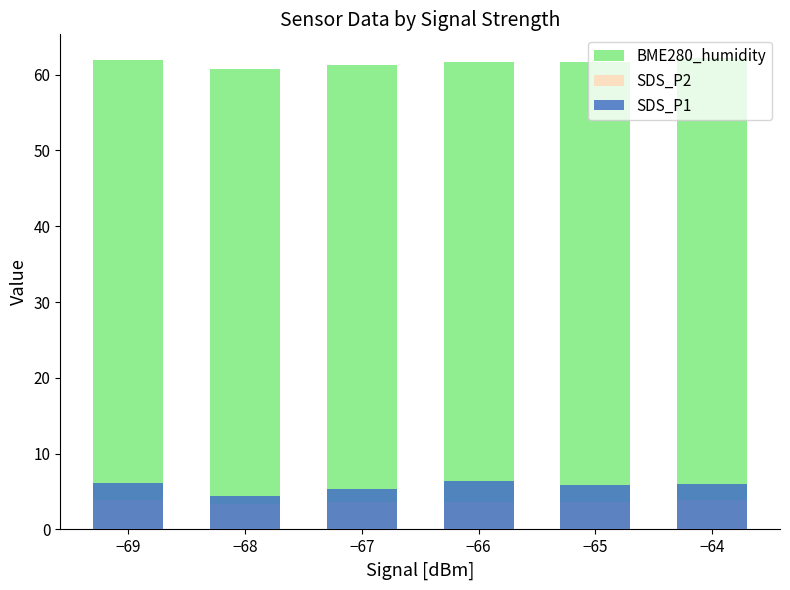

Reading left to right, extract all data points from this chart.

BME280_humidity: 62.0	60.7	61.3	61.7	61.6	62.2
SDS_P2: 3.9	3.3	3.6	3.7	3.6	3.8
SDS_P1: 6.1	4.4	5.4	6.4	5.8	6.1